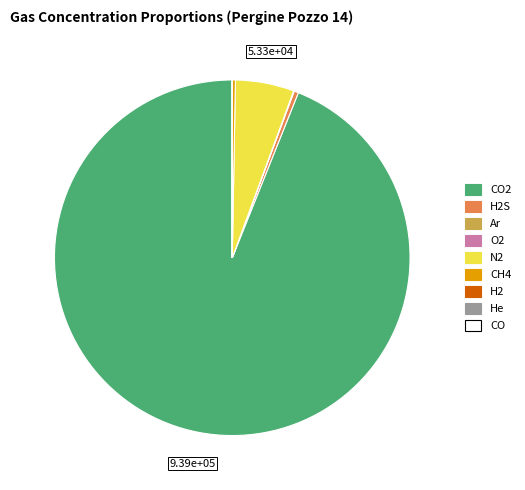

Is there any slice that represents more than half of the pie?

Yes